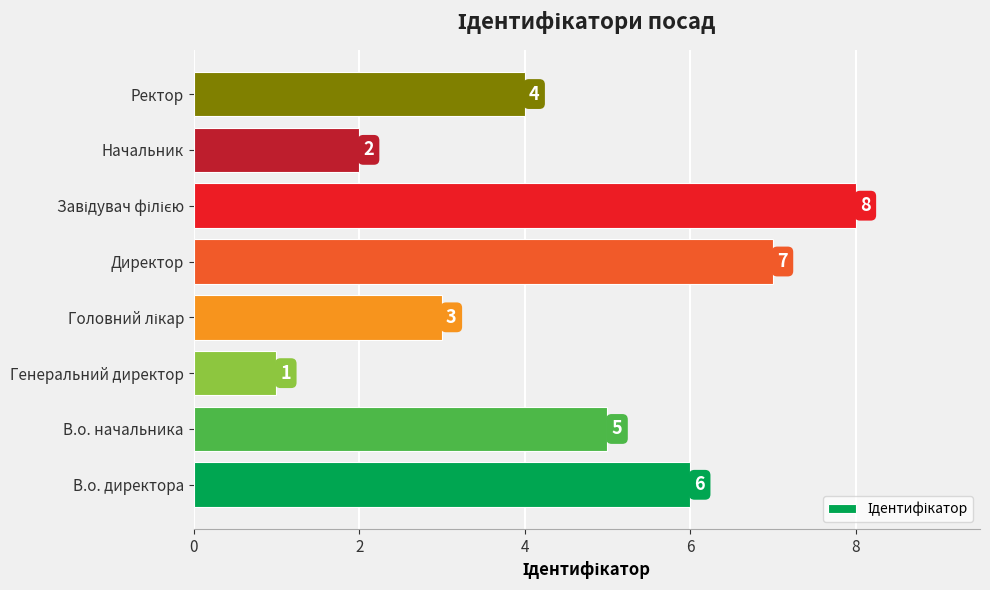

Between Начальник and Ректор, which is larger?

Ректор